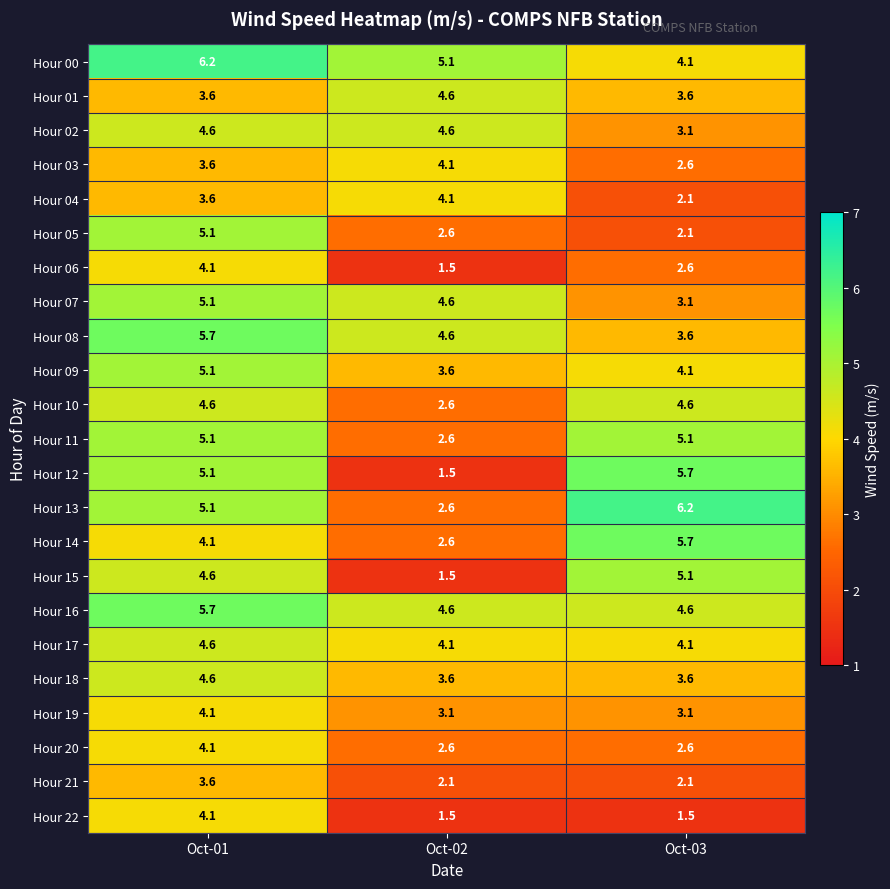

What is the spread (max minus min) of values at Oct-01?

2.6